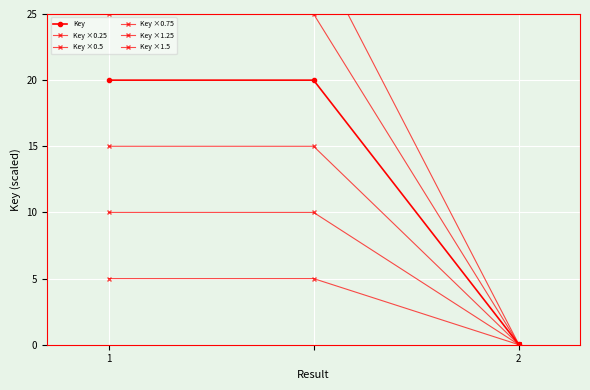

Reading left to right, extract all data points from this chart.

Key: 20.0	20.0	0.0
Key ×0.25: 5.0	5.0	0.0
Key ×0.5: 10.0	10.0	0.0
Key ×0.75: 15.0	15.0	0.0
Key ×1.25: 25.0	25.0	0.1
Key ×1.5: 30.0	30.0	0.1